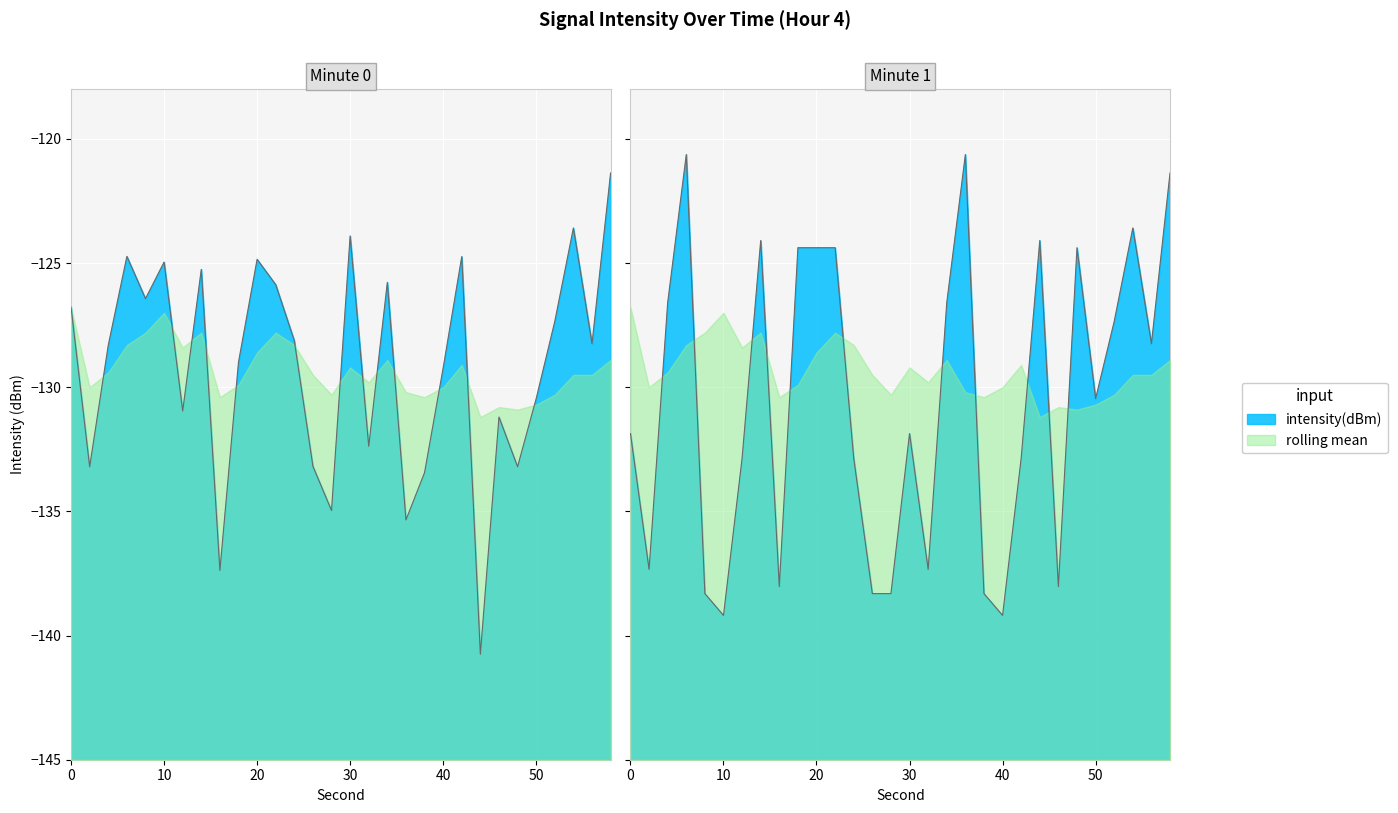

True or false: rolling_mean and intensity_min1 cross at least once.

True